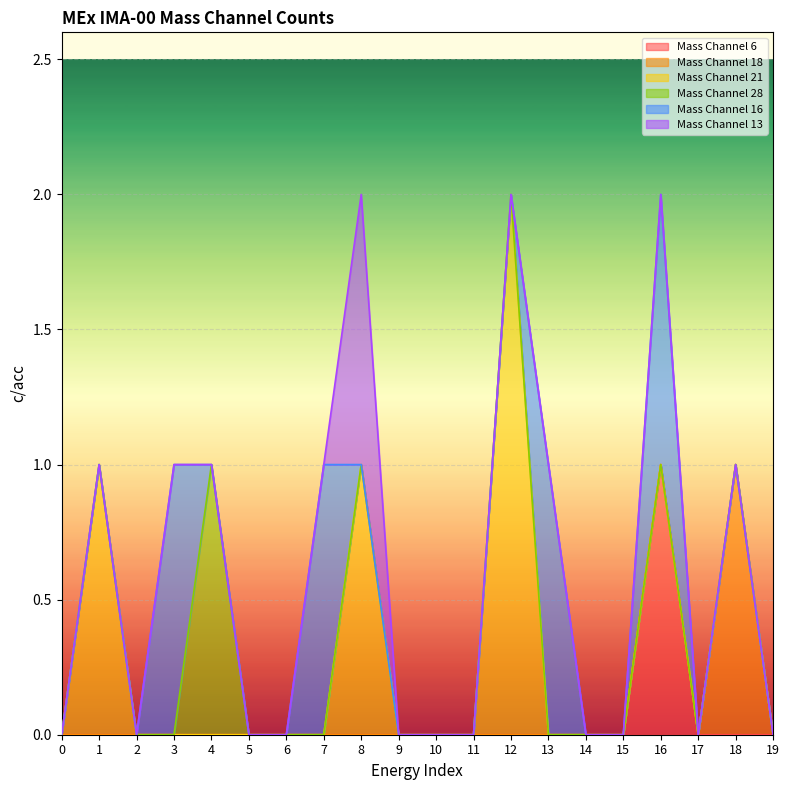

Reading left to right, extract all data points from this chart.

Mass Channel 6: 0	0	0	0	0	0	0	0	0	0	0	0	0	0	0	0	1	0	0	0
Mass Channel 18: 0	0	0	0	0	0	0	0	0	0	0	0	0	0	0	0	0	0	1	0
Mass Channel 21: 0	1	0	0	0	0	0	0	1	0	0	0	2	0	0	0	0	0	0	0
Mass Channel 28: 0	0	0	0	1	0	0	0	0	0	0	0	0	0	0	0	0	0	0	0
Mass Channel 16: 0	0	0	1	0	0	0	1	0	0	0	0	0	1	0	0	1	0	0	0
Mass Channel 13: 0	0	0	0	0	0	0	0	1	0	0	0	0	0	0	0	0	0	0	0